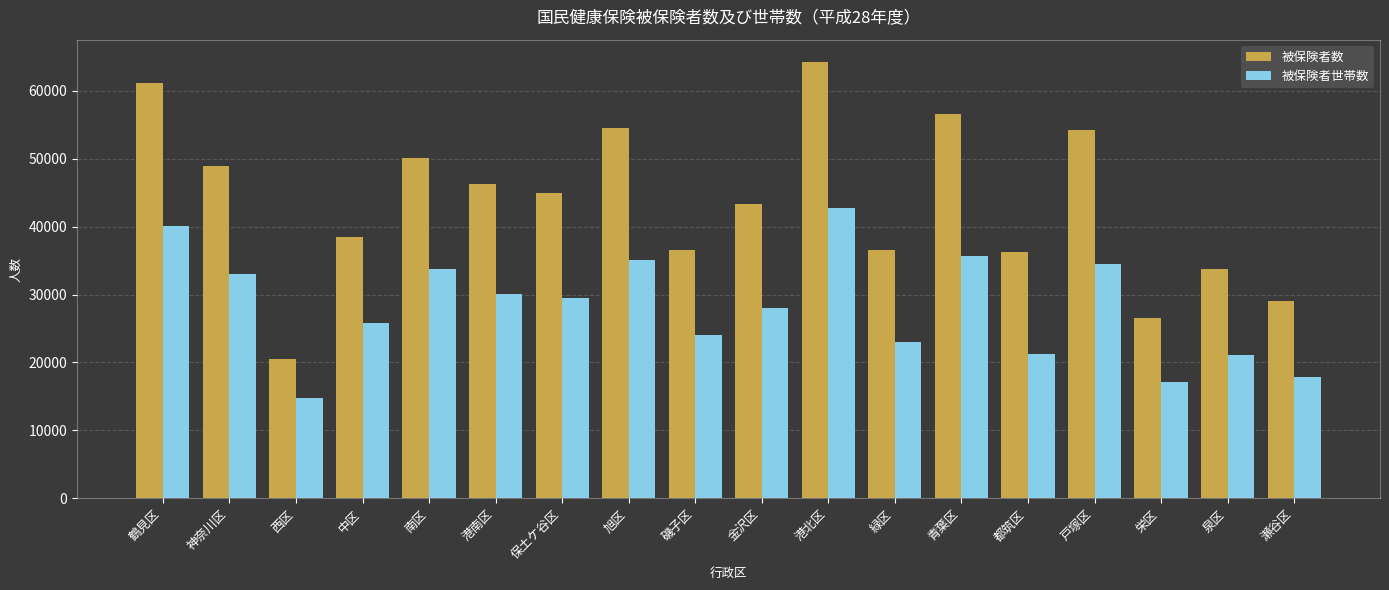

At which label does 被保険者世帯数 reach its peak?

港北区